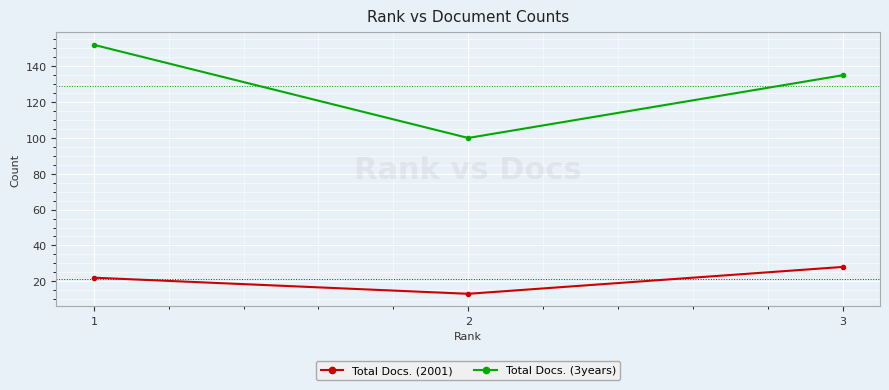

Which series changed the most between 1 and 3?

Total Docs. (3years)